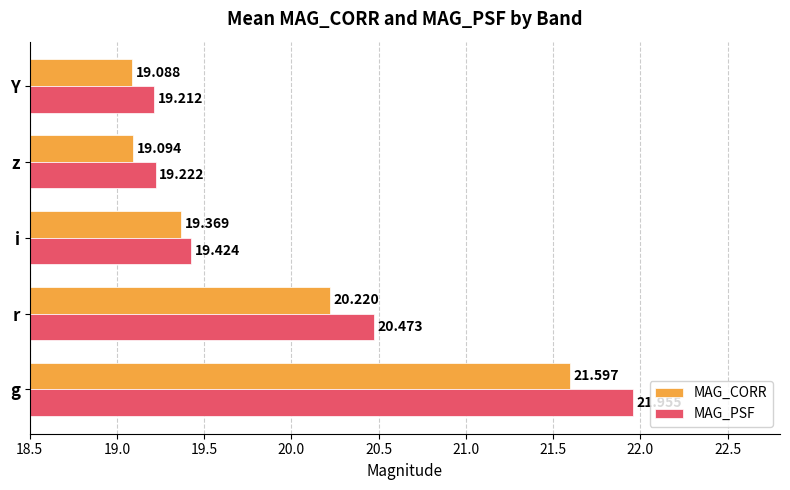

Where is MAG_PSF nearest to the value 20?

r